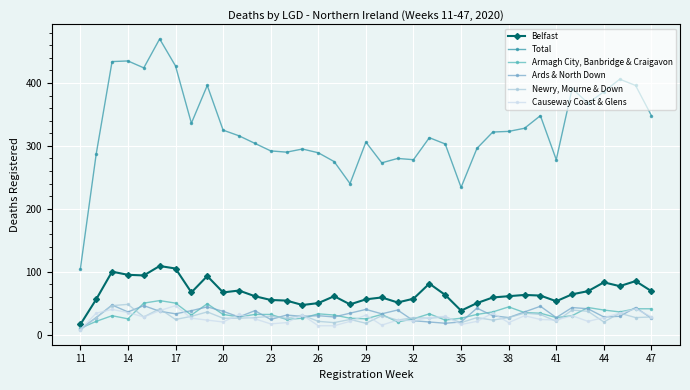

What is the average value of the Ards & North Down series?

33